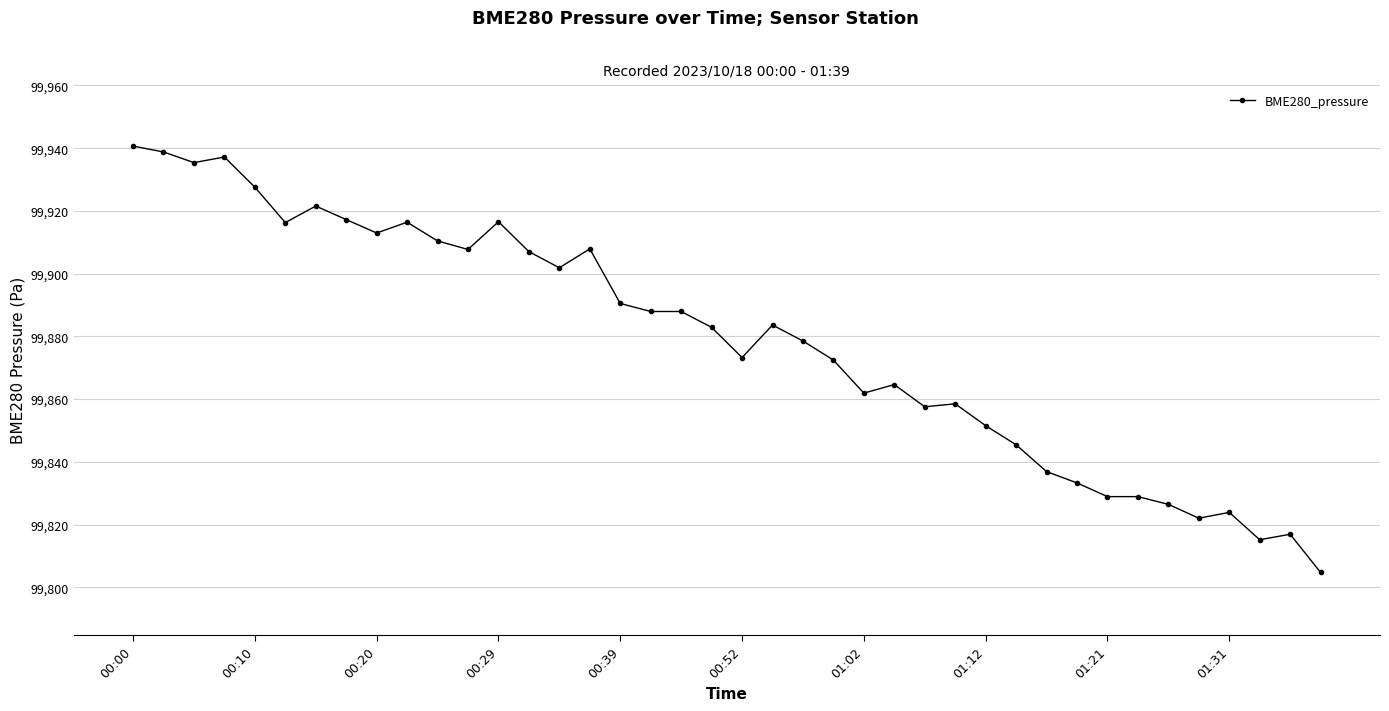

True or false: there are more than 1 points higher than both neighbors.

True